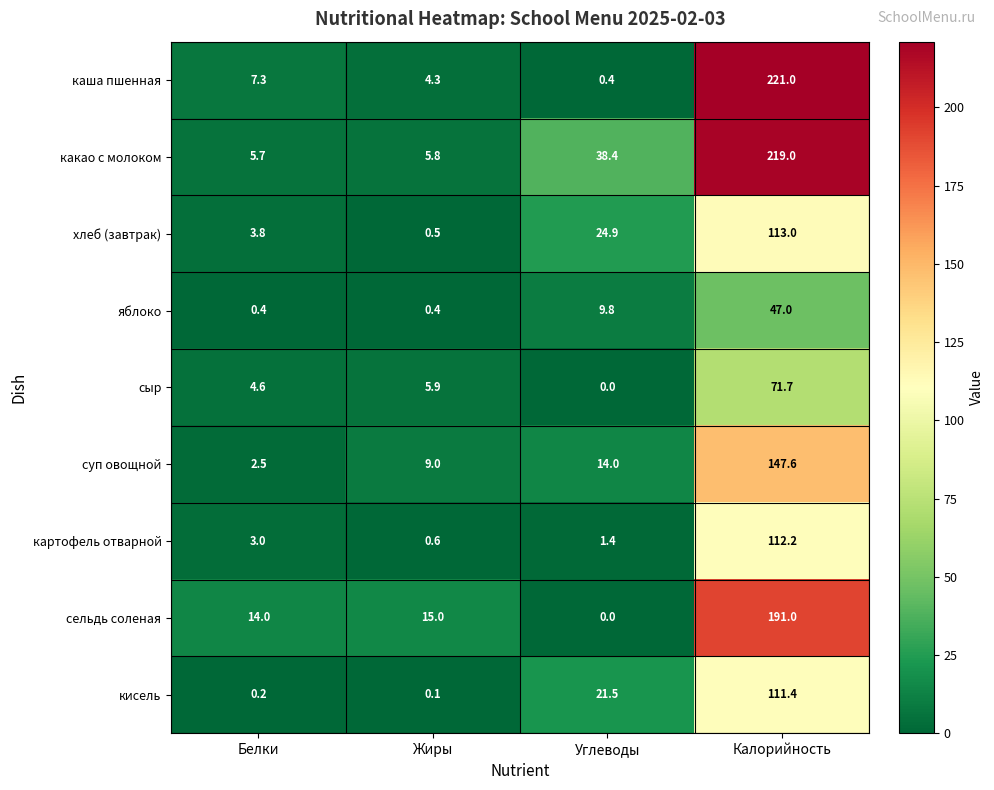

Which series has the widest spread of values?

каша пшенная